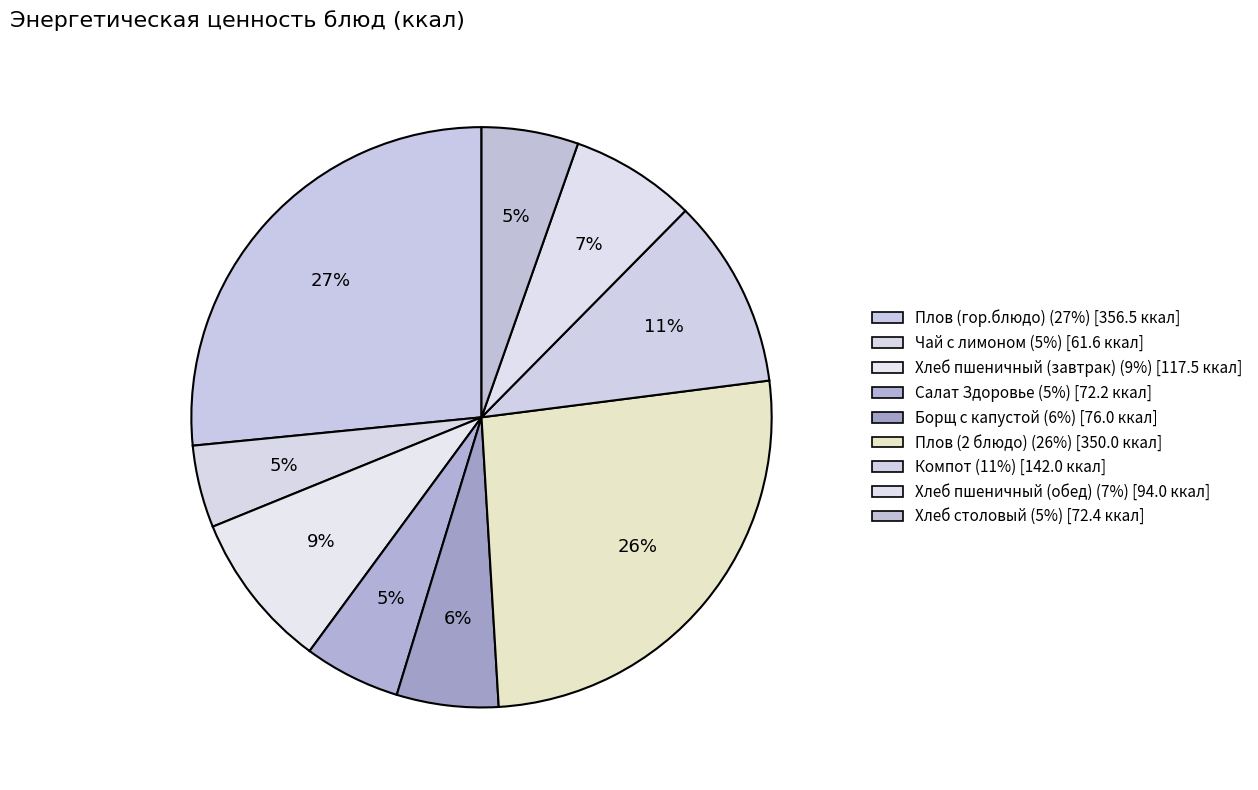

True or false: Салат Здоровье accounts for 16% of the total.

False